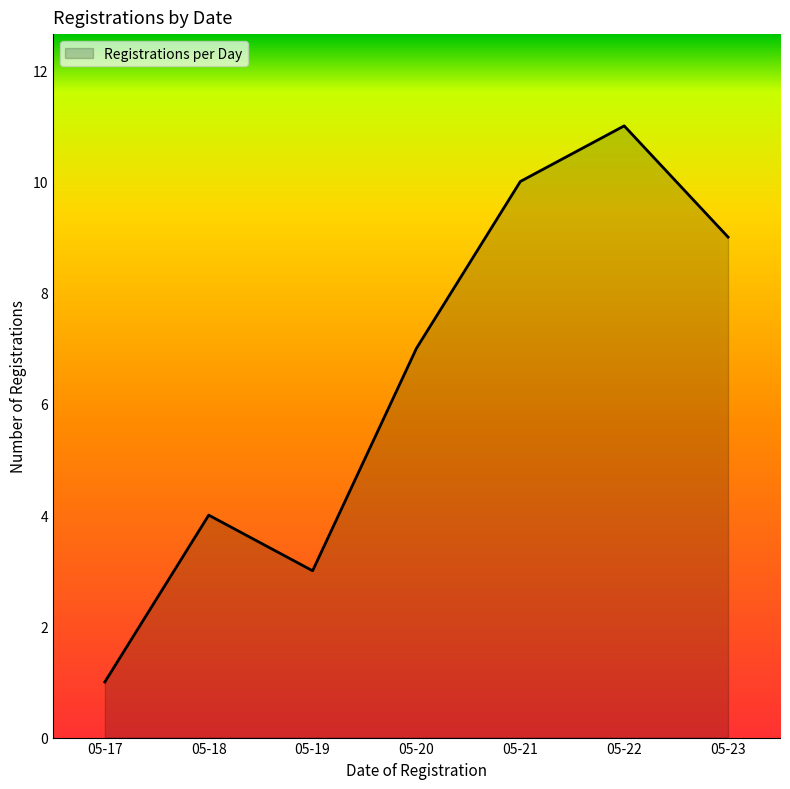

What is the difference between the maximum and second lowest values?

8